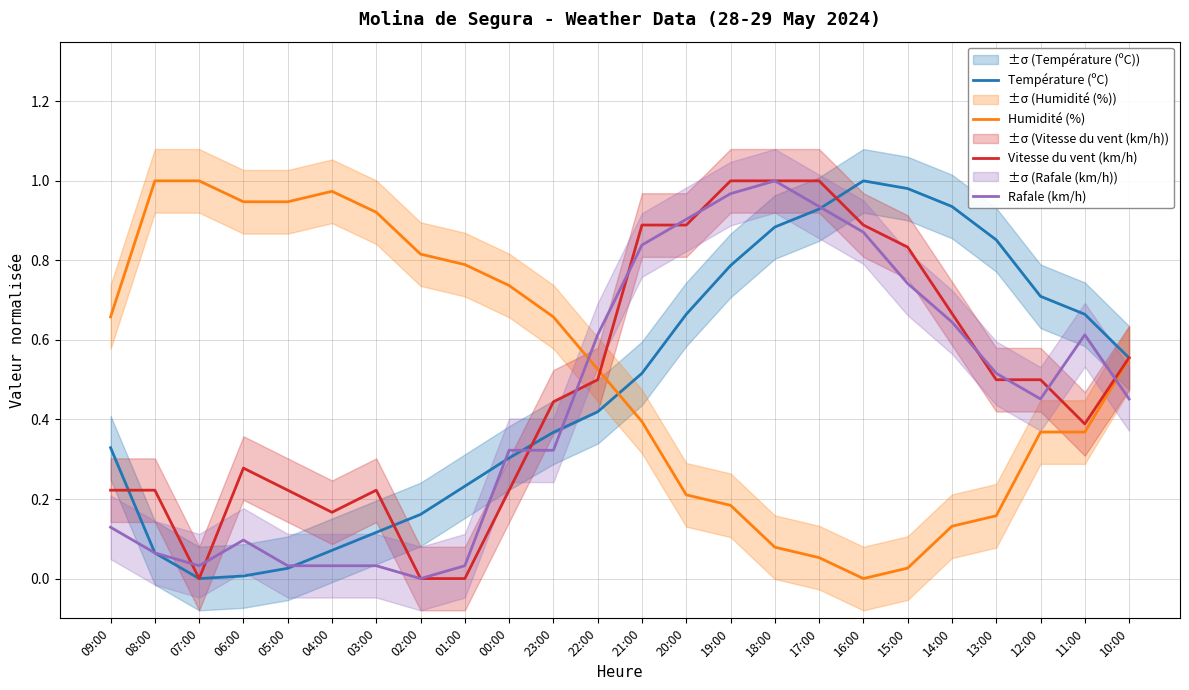

How many values in Humidité (%) are above zero?

23